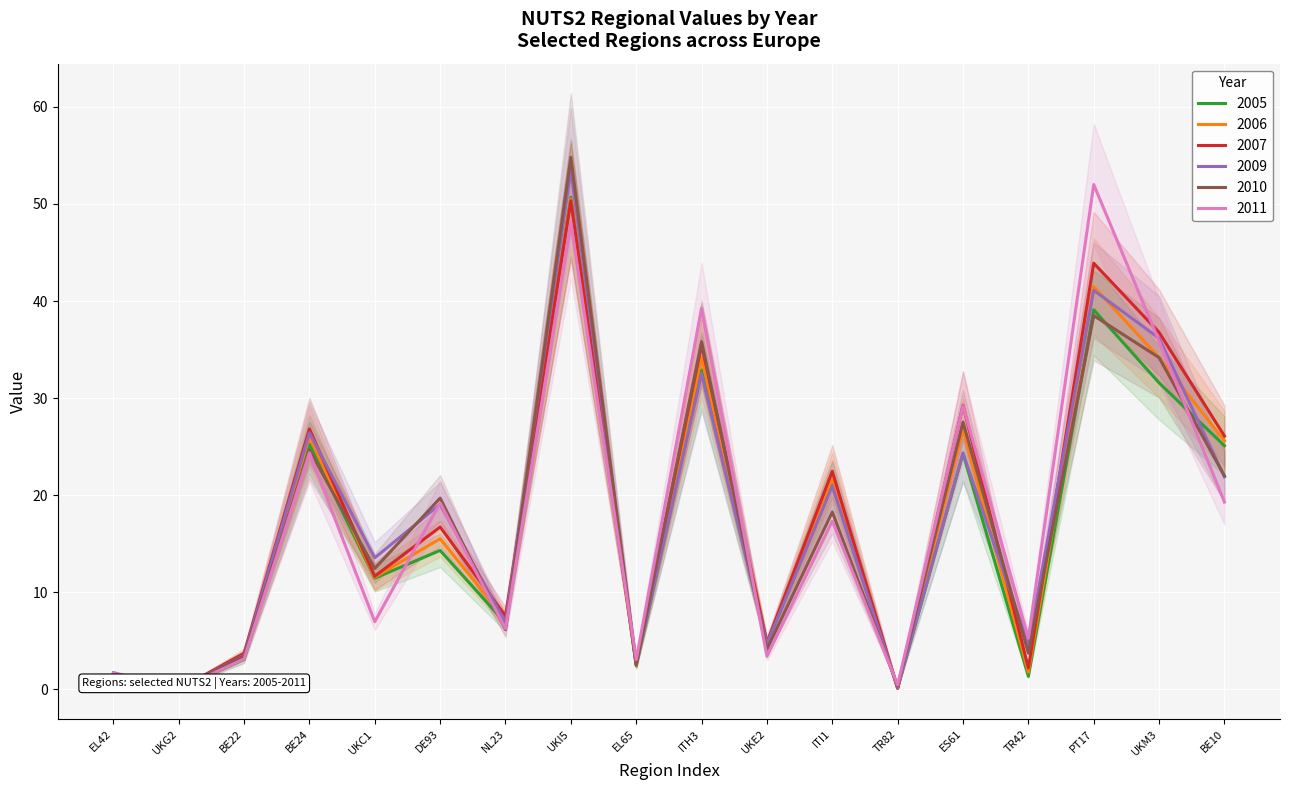

Where do 2007 and 2011 first cross each other?

UKG2 and BE22